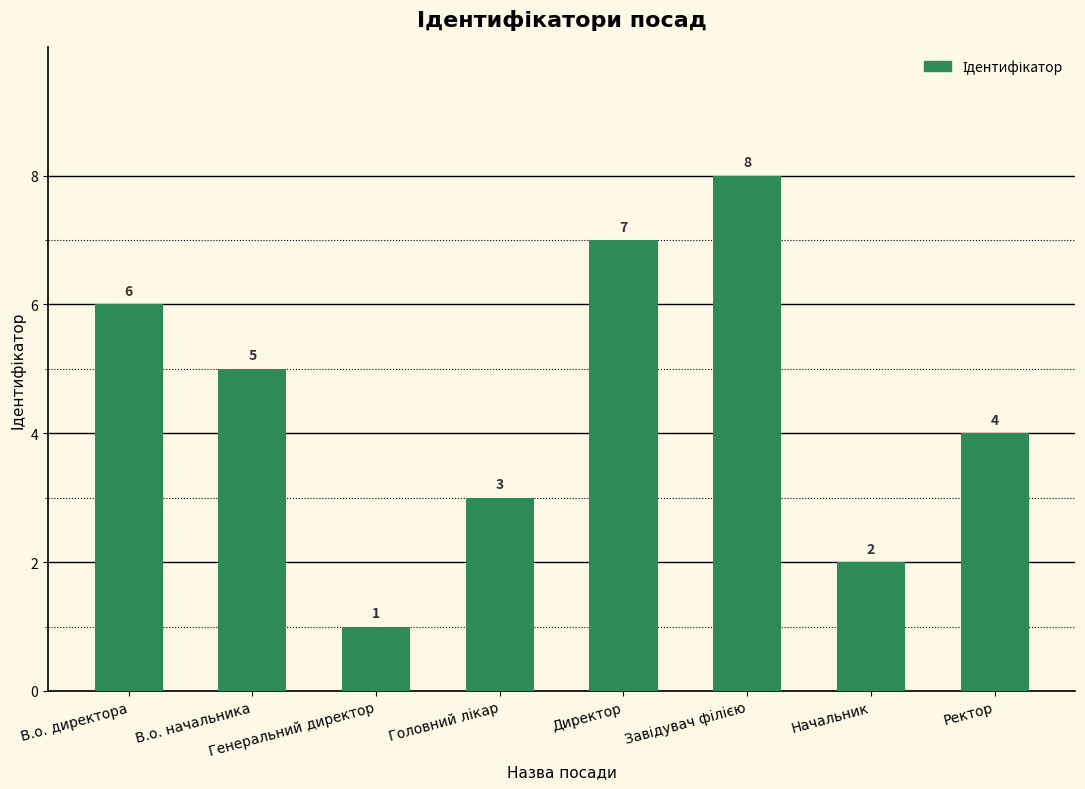

What is the difference between the maximum and second lowest values?

6